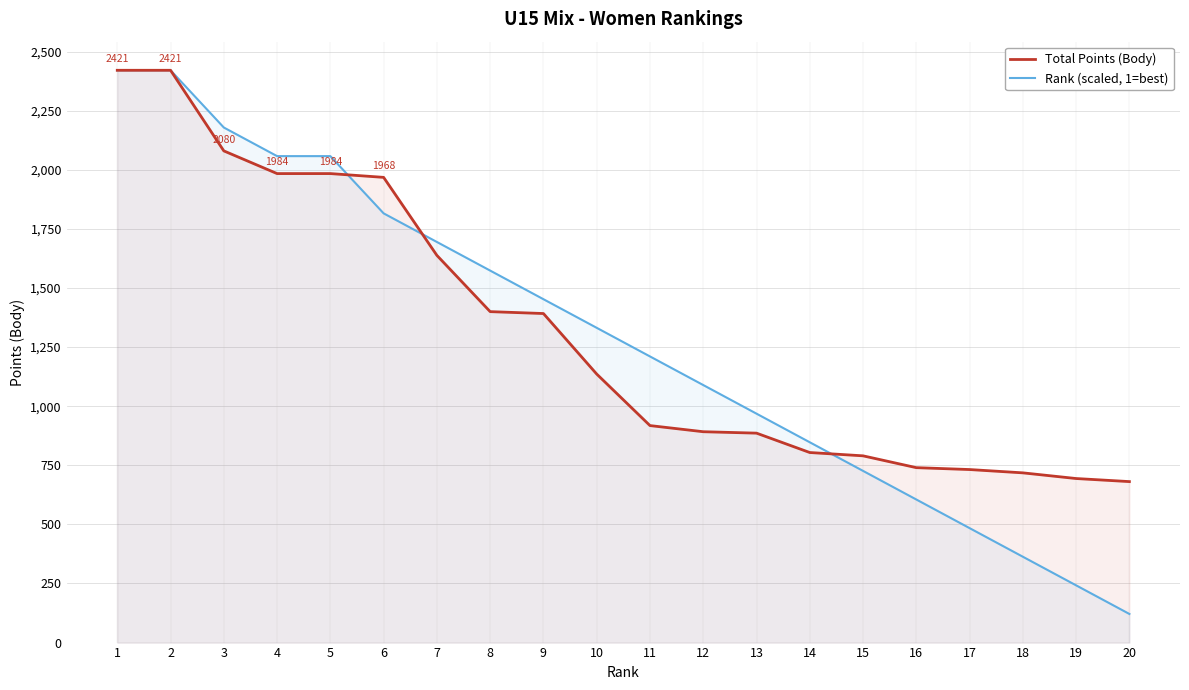

What is the difference between the highest and lowest values at 15?

63.7